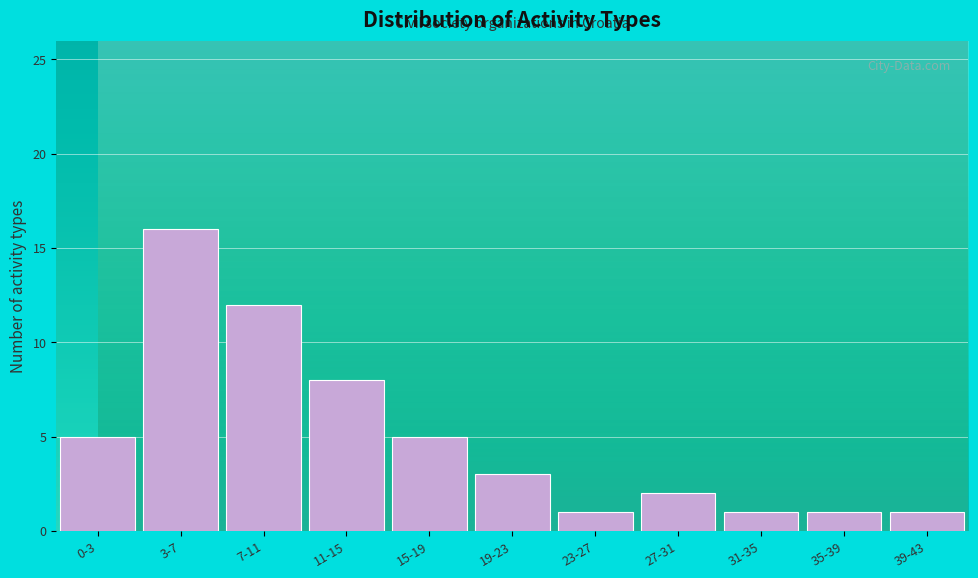

Reading left to right, extract all data points from this chart.

0-3=5	3-7=16	7-11=12	11-15=8	15-19=5	19-23=3	23-27=1	27-31=2	31-35=1	35-39=1	39-43=1